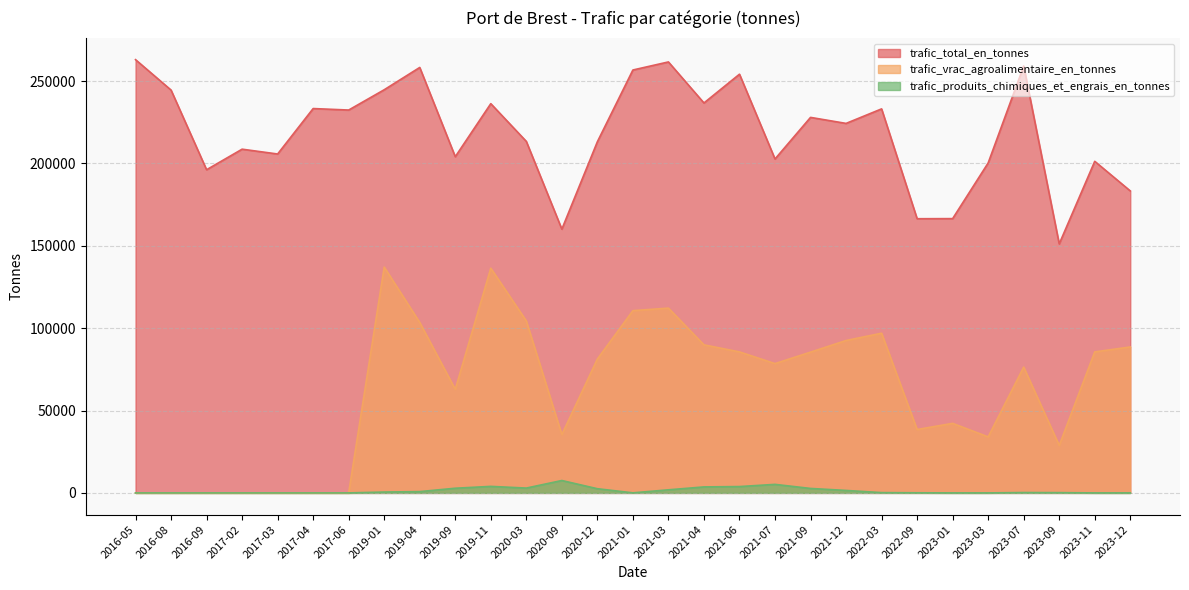

How many data points does each series have?

29